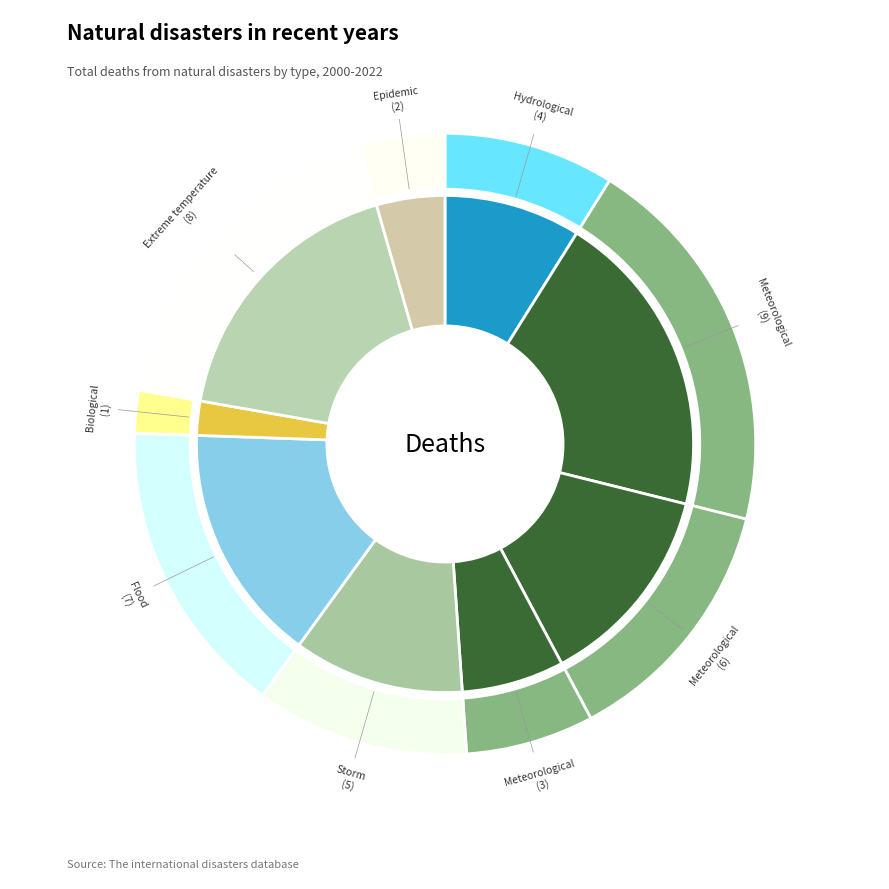

Does any single category account for the majority?

No